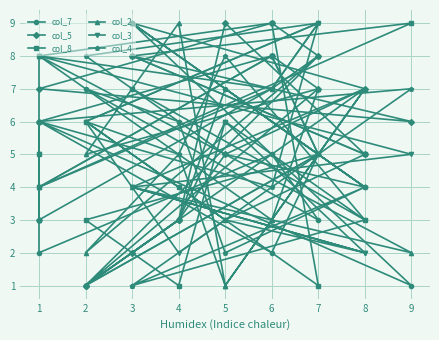

How many lines are shown in the chart?

6